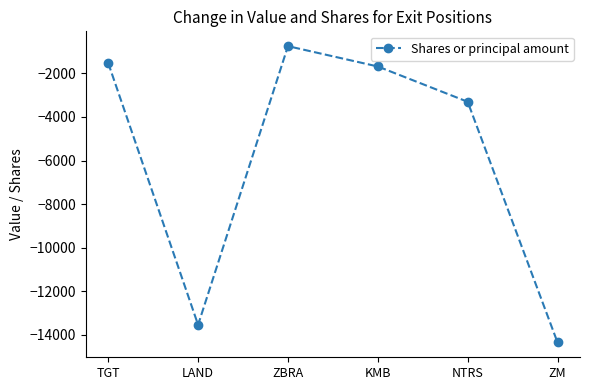

Reading left to right, extract all data points from this chart.

TGT=-1530	LAND=-13541	ZBRA=-752	KMB=-1685	NTRS=-3305	ZM=-14350